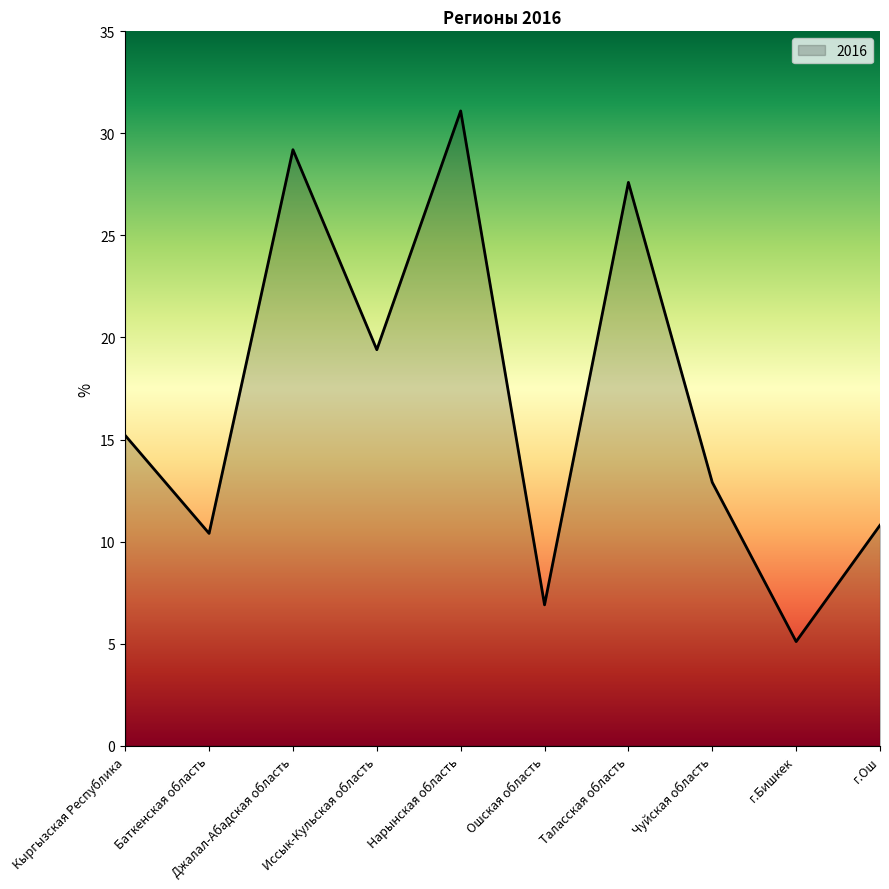

What is the ratio of the value at Таласская область to the value at г.Бишкек?

5.4